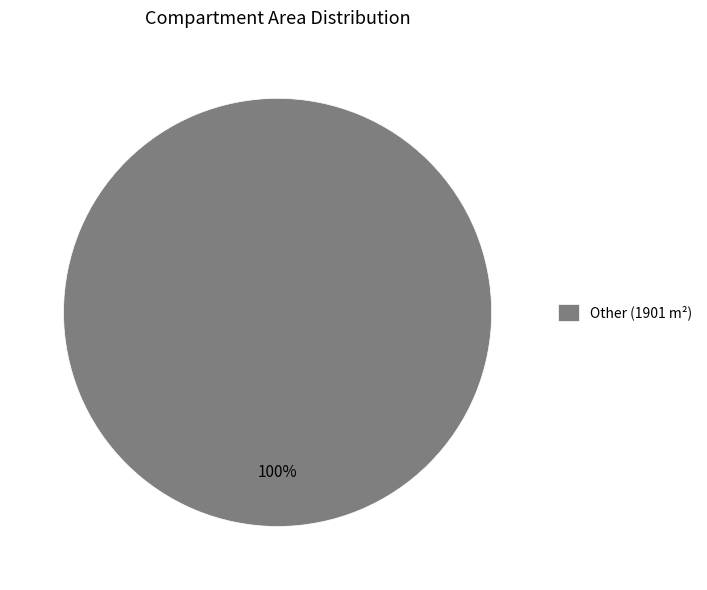

To the nearest percent, what portion does Other (1901 m²) represent?

100%